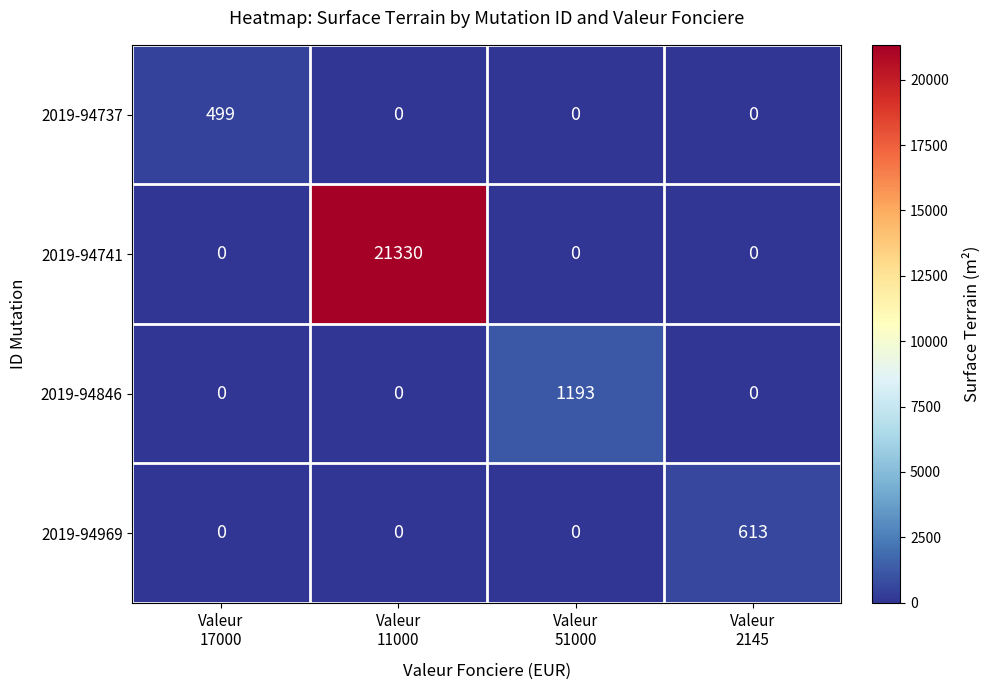

What is the difference between the maximum and minimum values in the 2019-94741 series?

21330